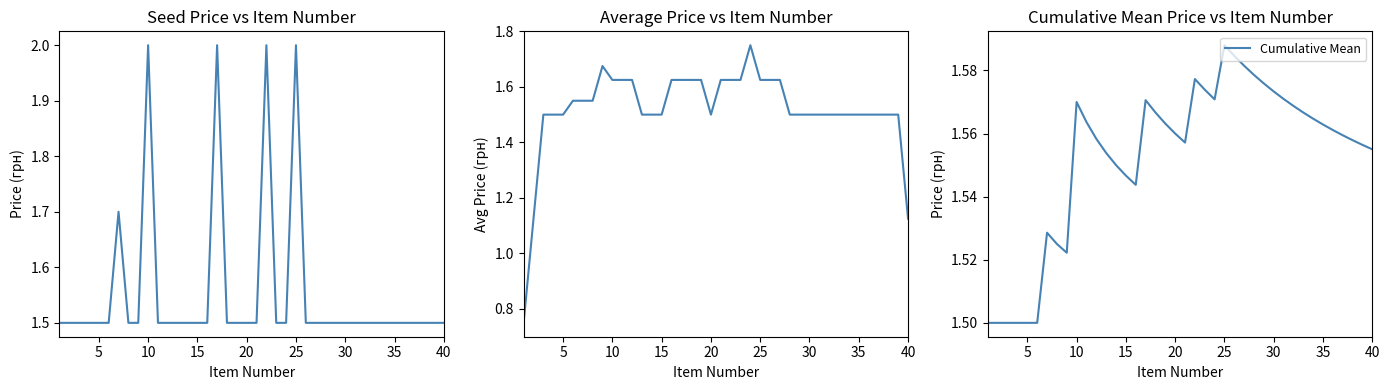

List the series in order of their peak value, lowest first.

Cumulative Mean, Avg Price (грн), Price (грн)